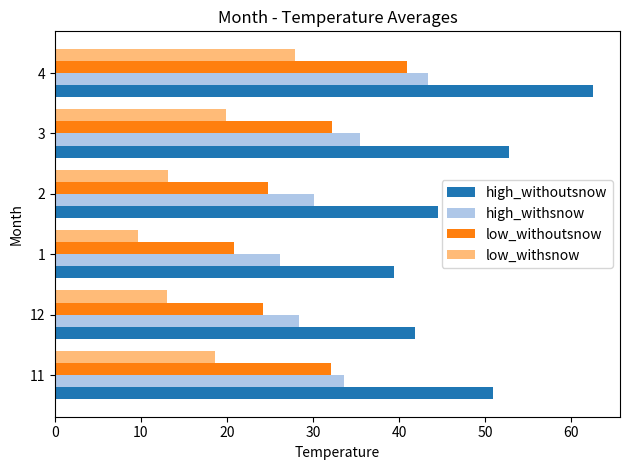

The high_withoutsnow series shows 21.0 at 3. True or false?

False